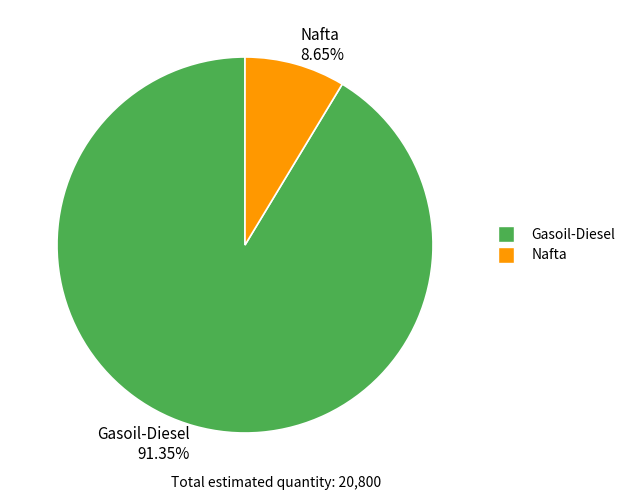

What is the largest slice in the pie chart?

Gasoil-Diesel